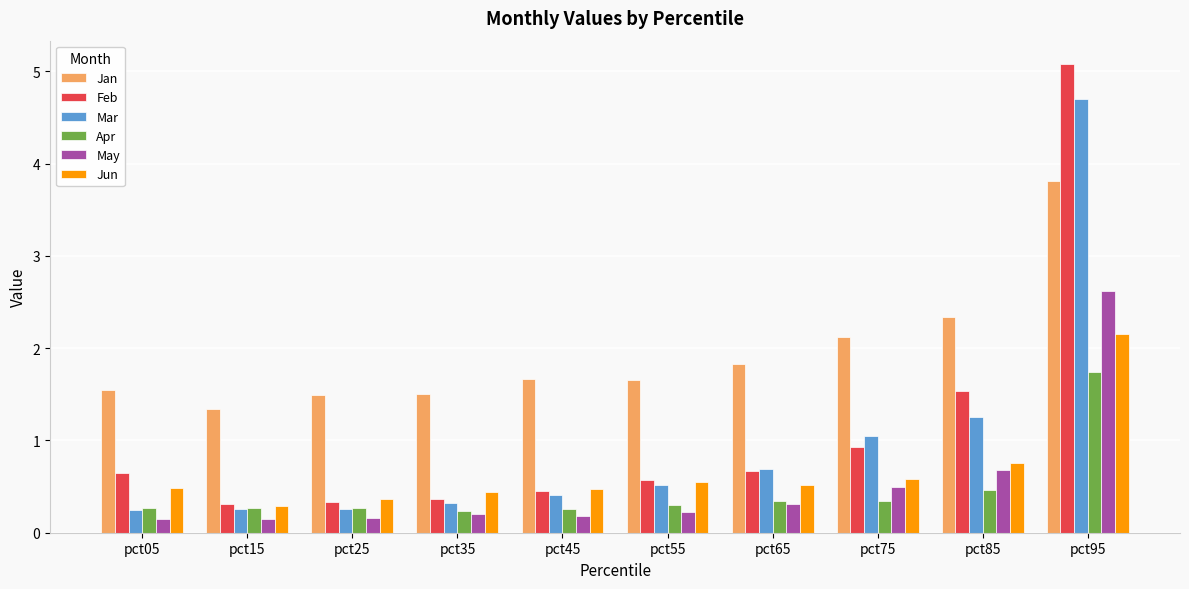

Between pct05 and pct75, which series saw the biggest shift?

Mar